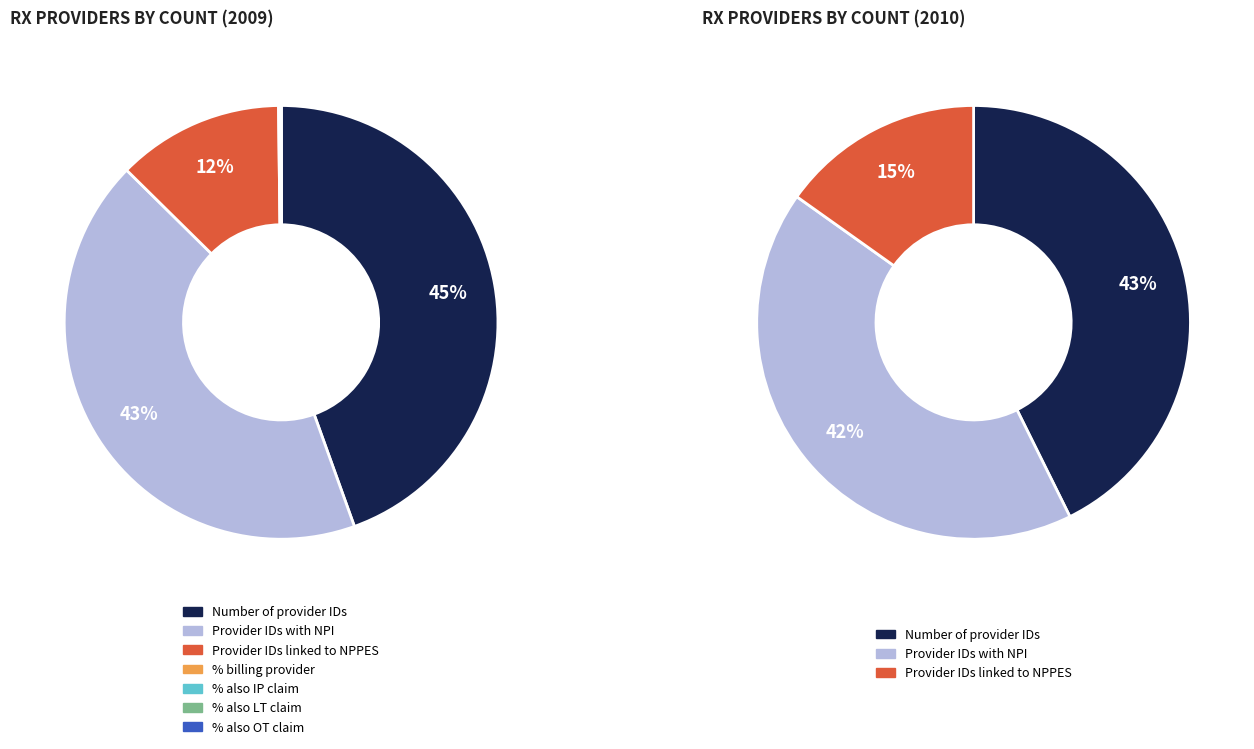

True or false: % linked via NPI accounts for 14% of the total.

False